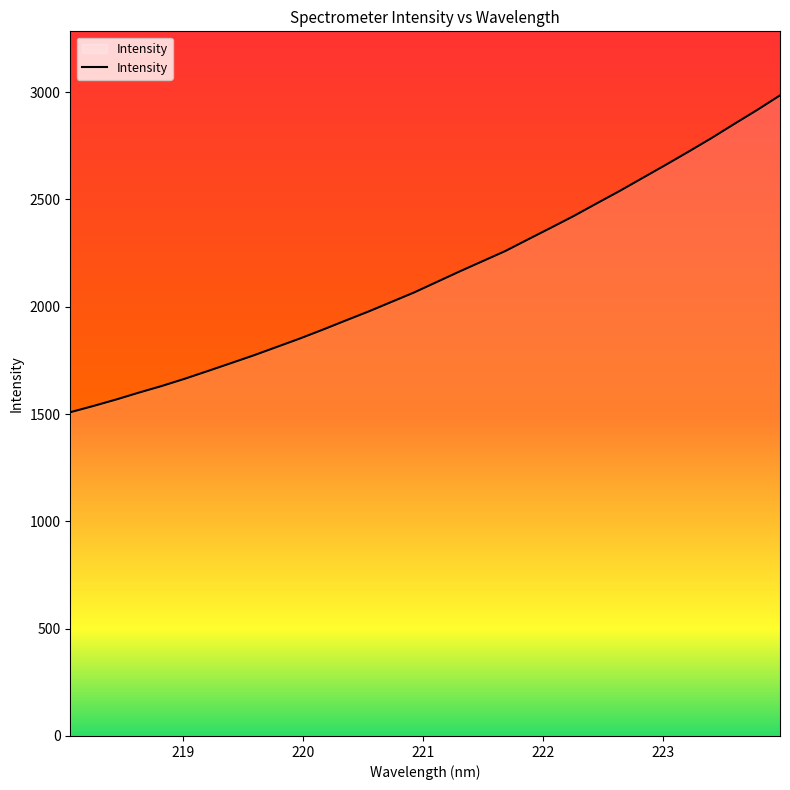

What is the greatest value displayed?

2984.5